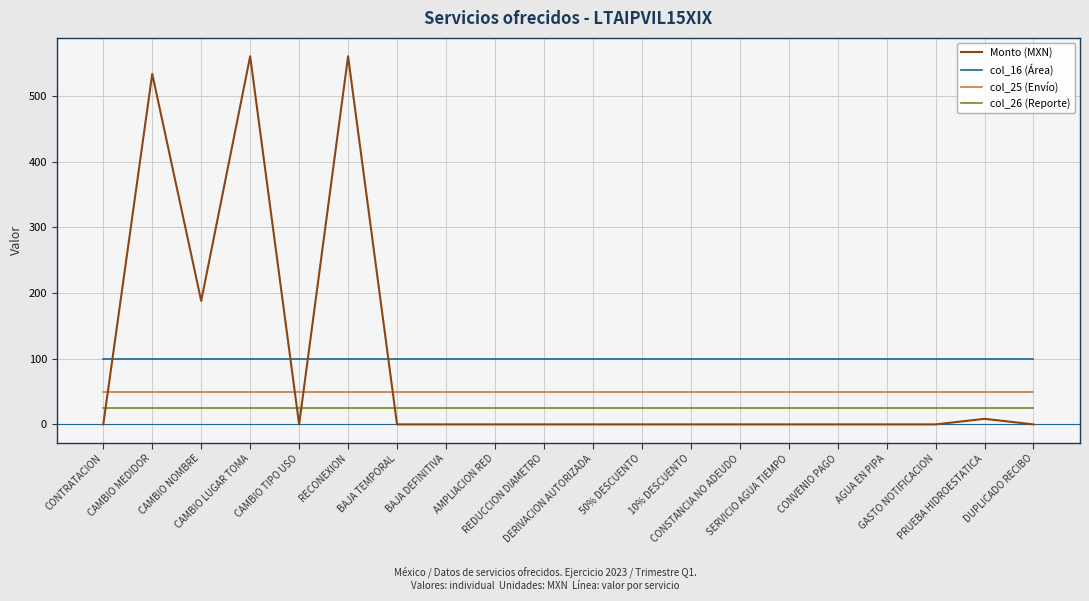

What is the highest value of the col_25 (Envío) series?

50.0